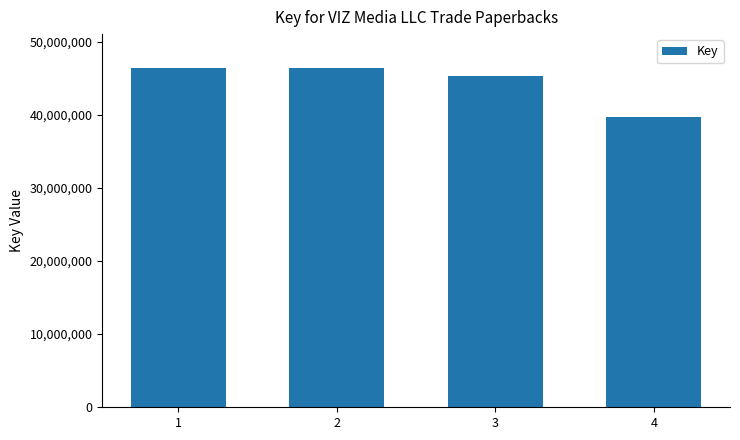

Approximately how many times larger is the value at 2 compared to 4?

1.2